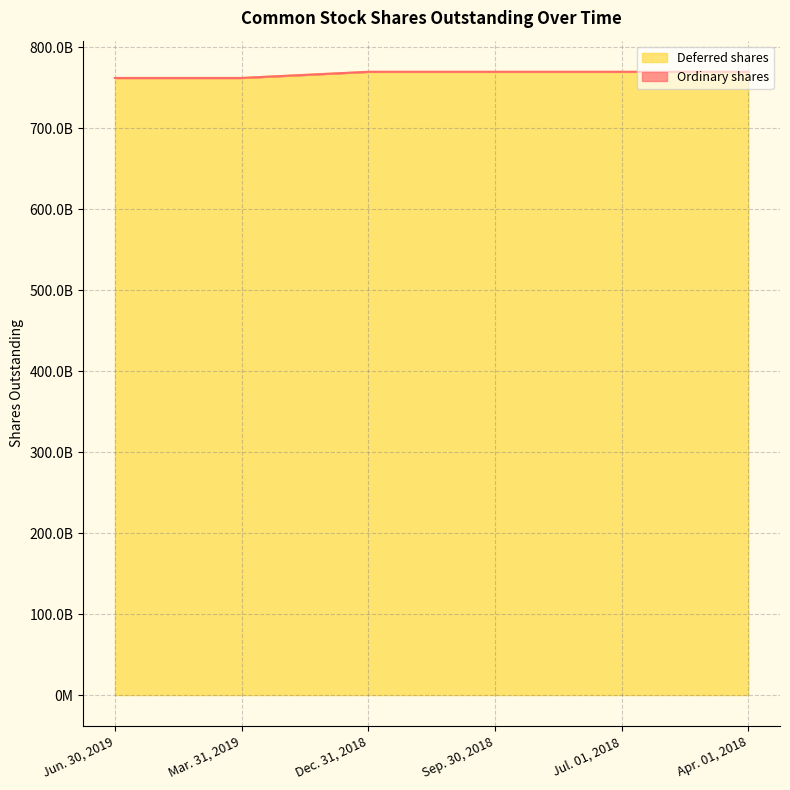

What is the sum of the values at Dec. 31, 2018 and Sep. 30, 2018?

1538827416000